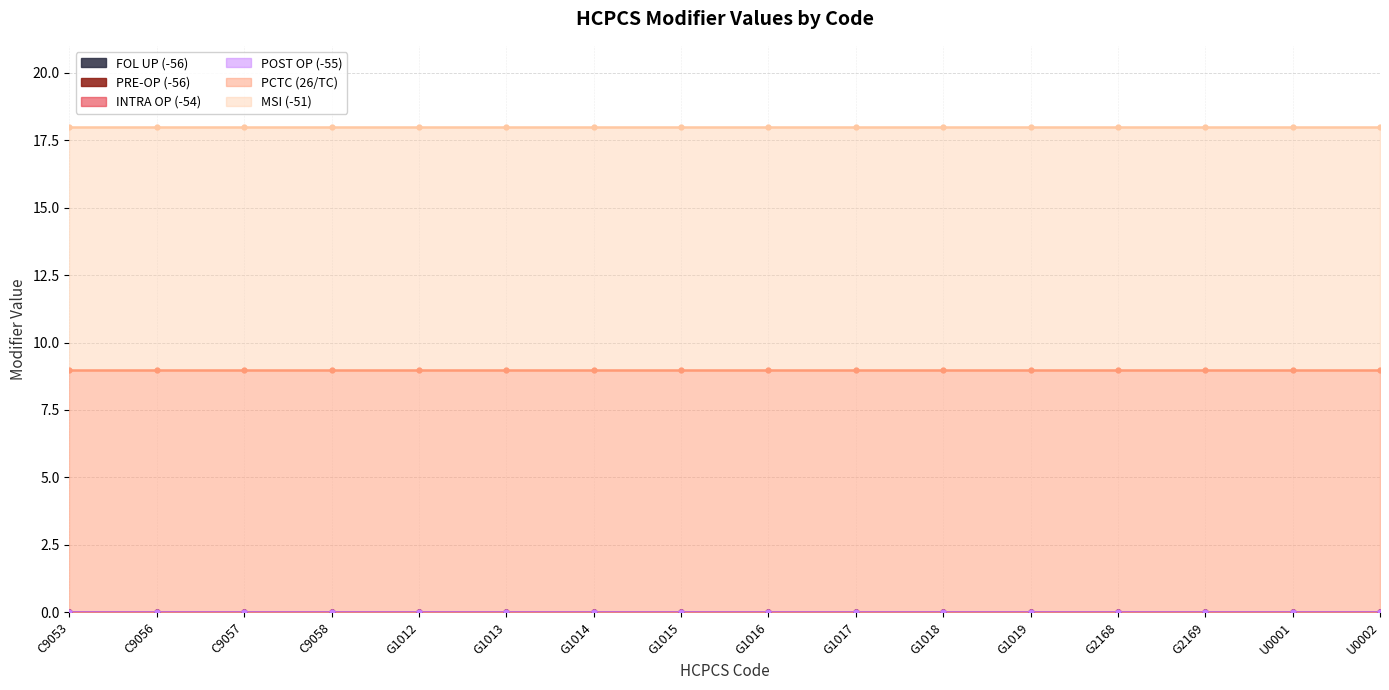

Which has a higher value, U0002 or G1017?

U0002